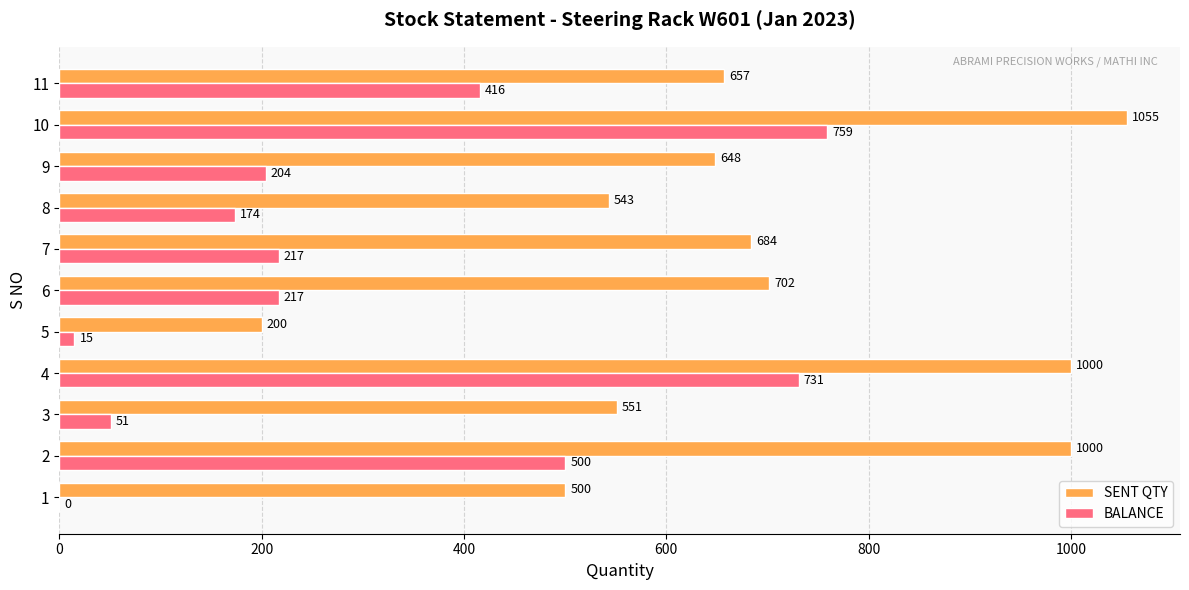

Count the number of data series in this chart.

2